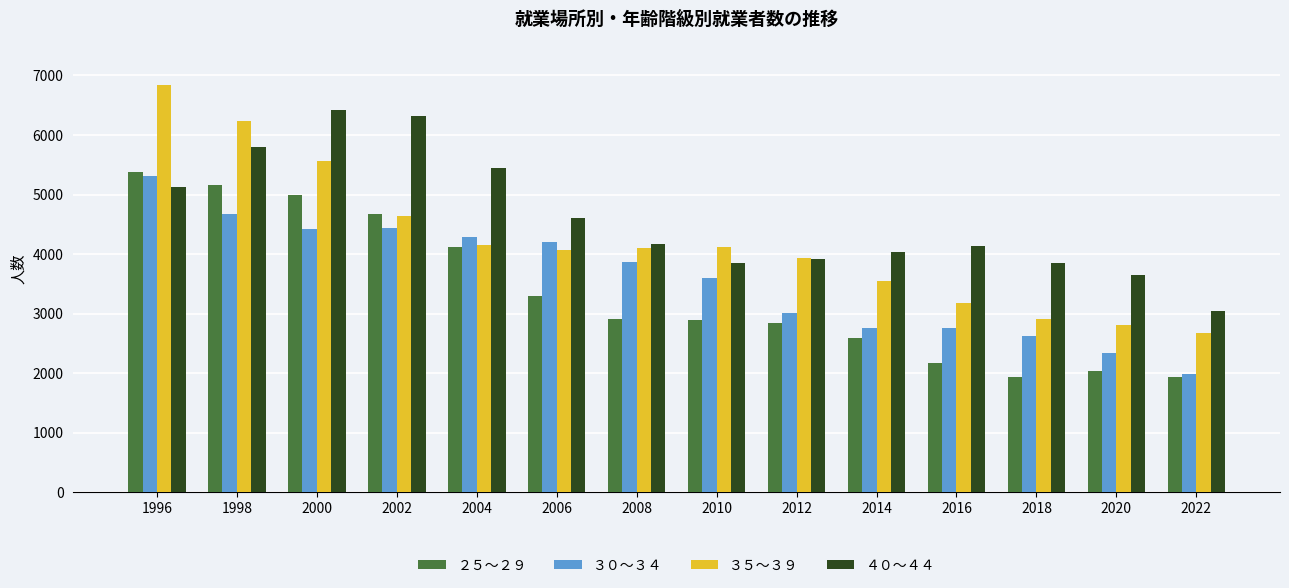

At which category does the chart reach its peak across all series?

1996